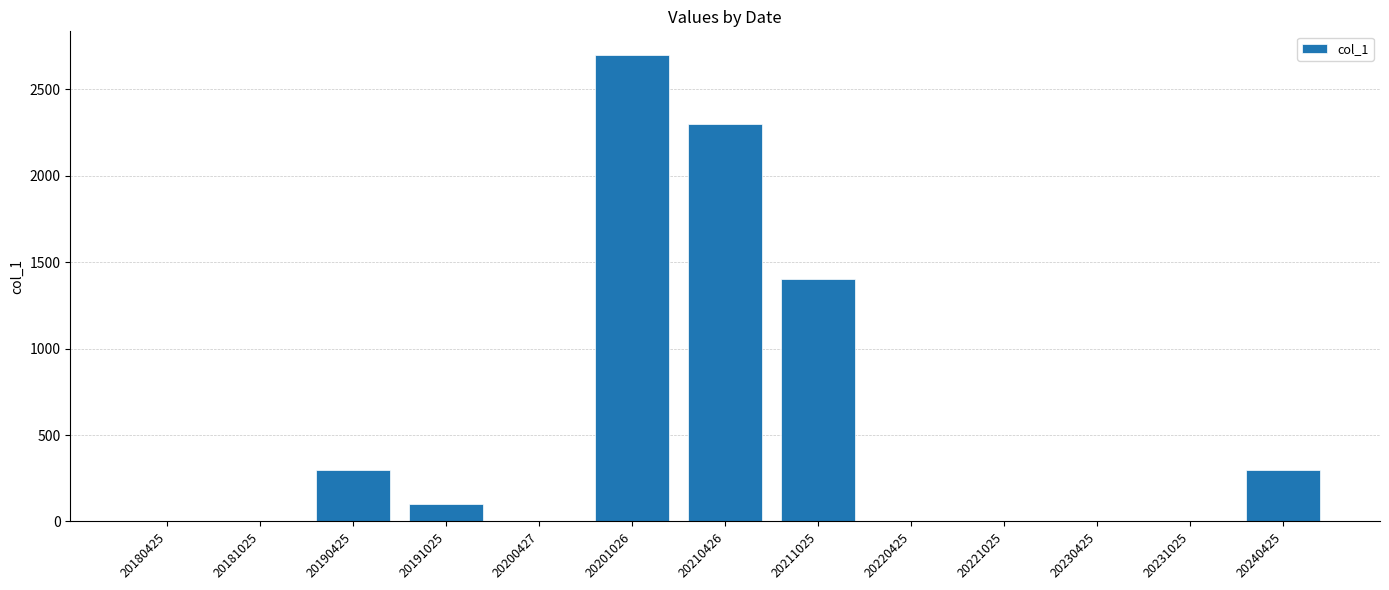

The chart shows a value of 0 at 20200427. True or false?

True